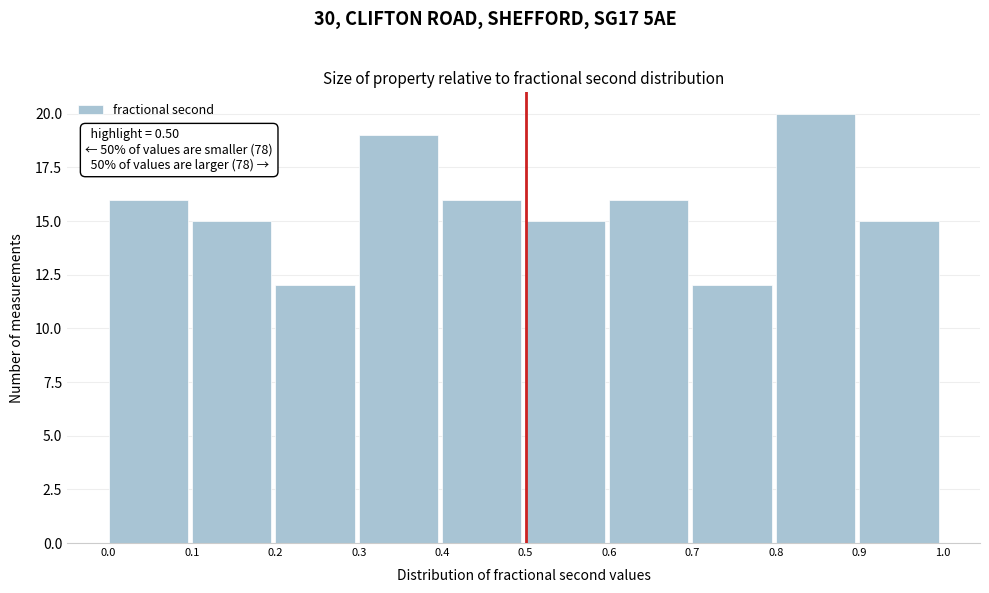

Over which range of the x-axis is the bar tallest?

0.8 to 0.9